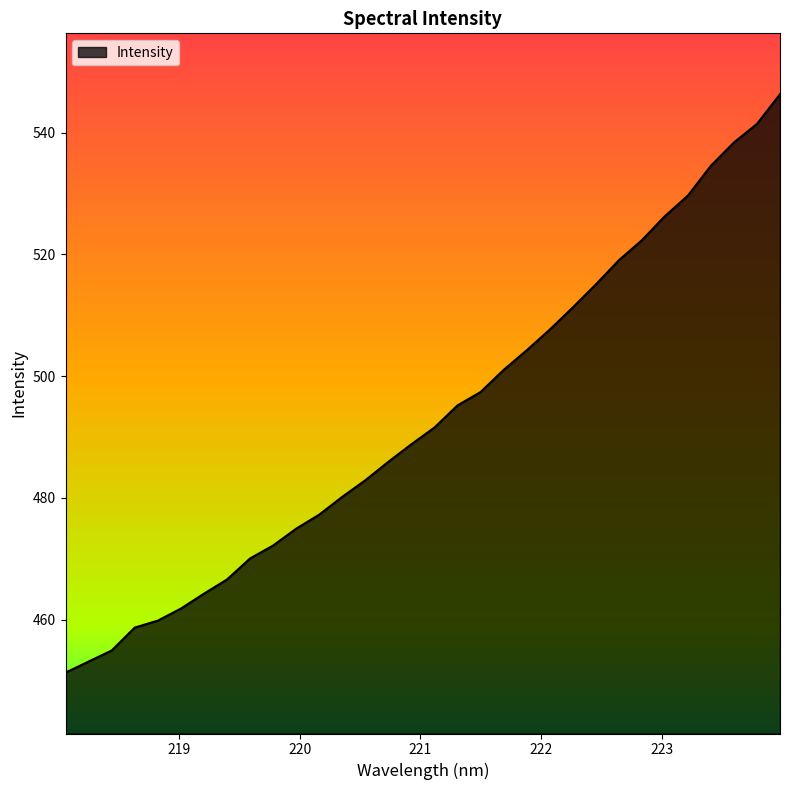

What is the maximum value shown in the chart?

546.3